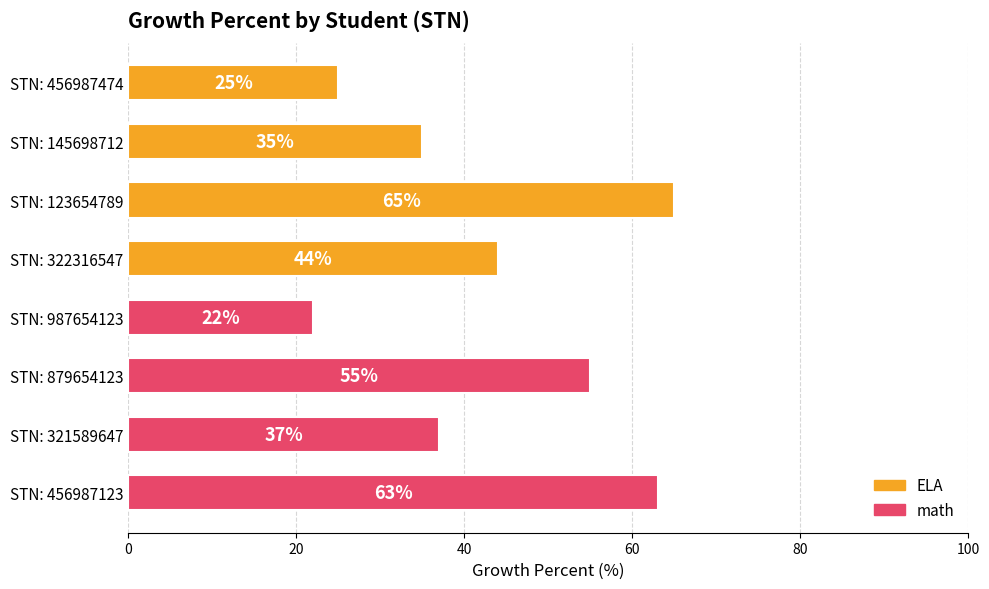

Count the number of categories in the chart.

8